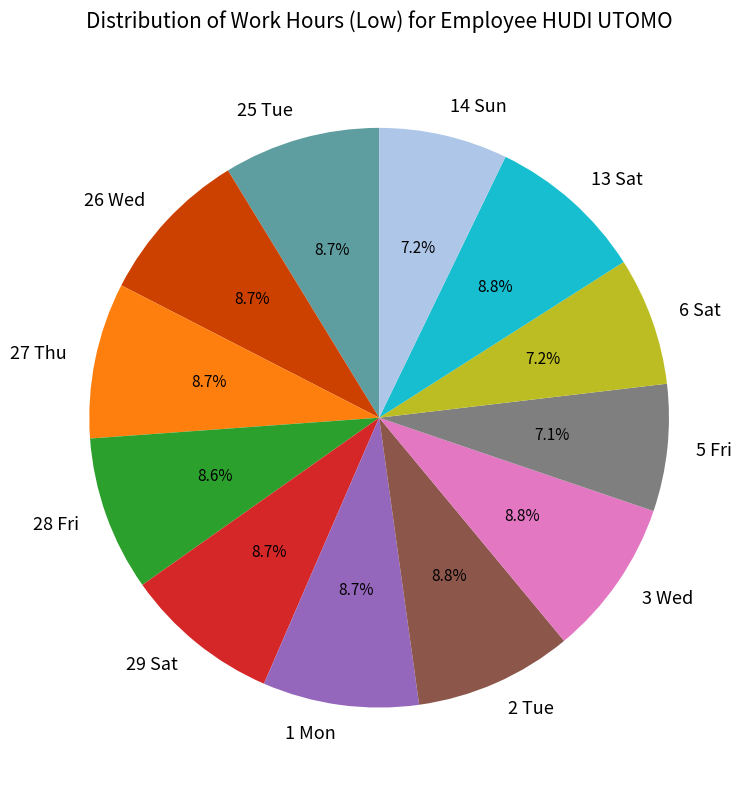

Combined, do 2 Tue and 27 Thu account for over 50%?

No